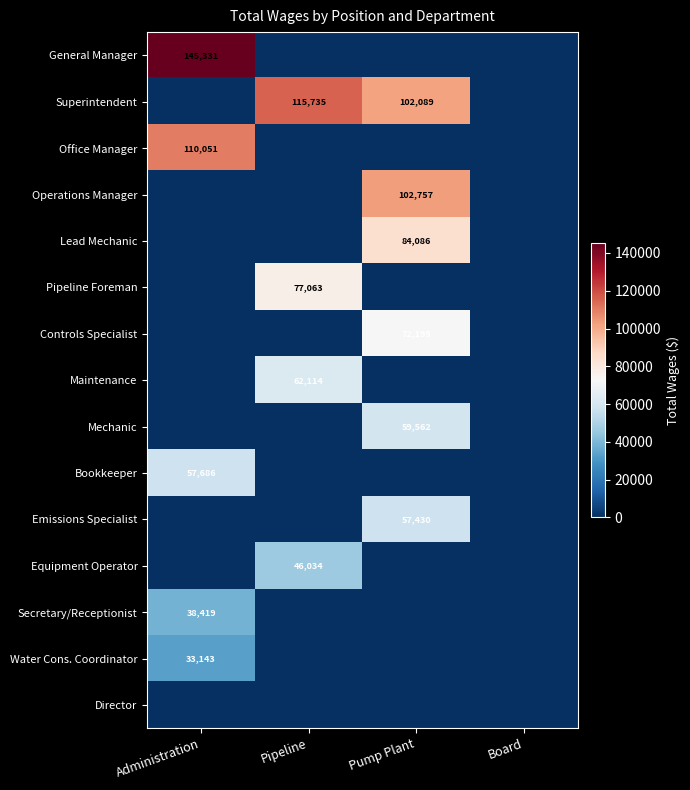

Which series has the largest total across all categories?

Superintendent